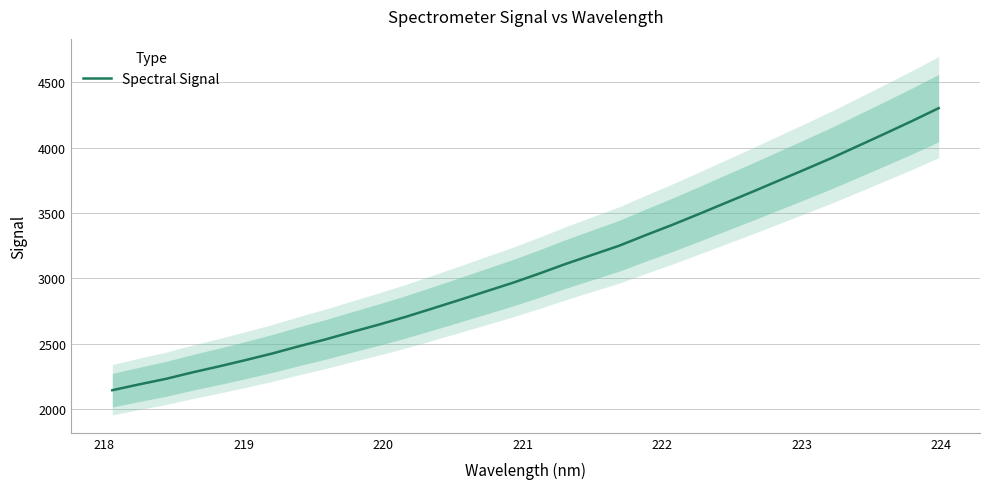

What is the lowest value of the Spectral Signal series?

2142.6